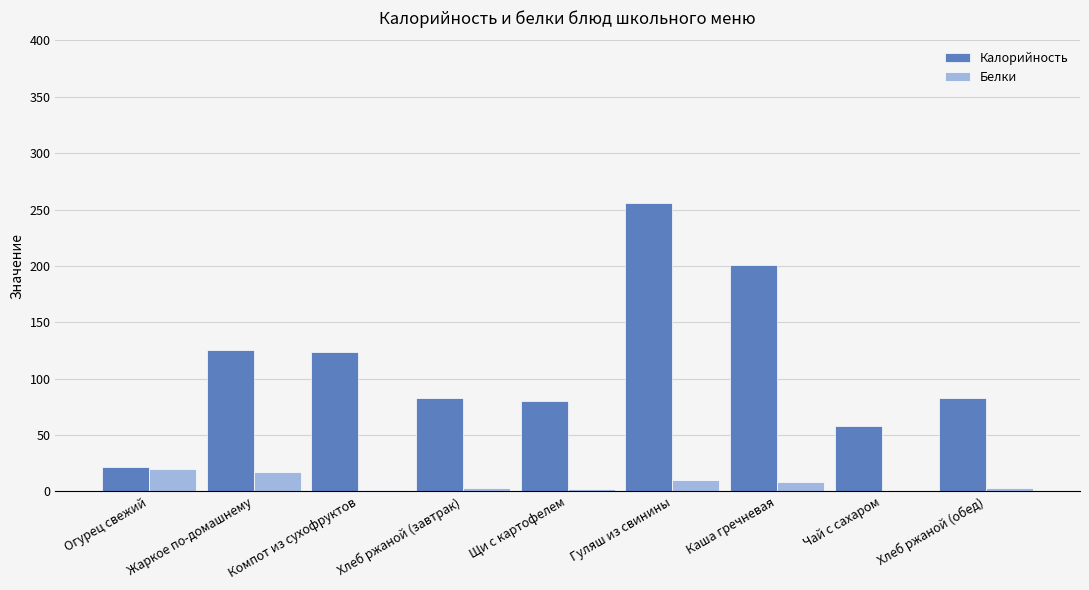

How many distinct data groups are displayed?

2